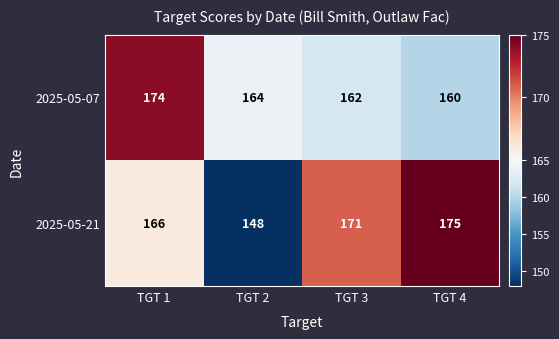

What is the sum of the 2025-05-07 values at TGT 3 and TGT 2?

326